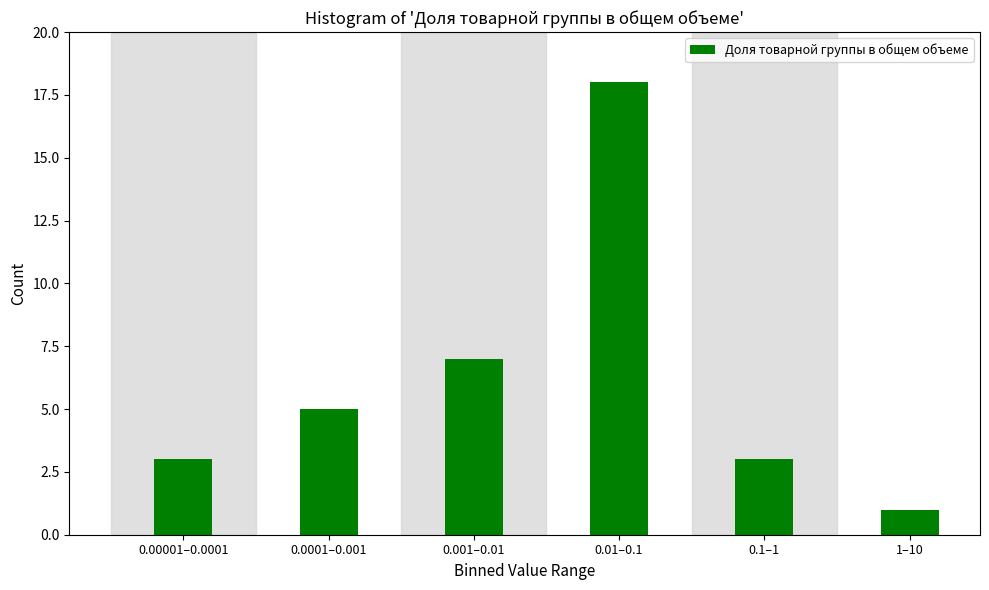

Reading right to left, transcribe all the data shown in this chart.

1–10=1	0.1–1=3	0.01–0.1=18	0.001–0.01=7	0.0001–0.001=5	0.00001–0.0001=3